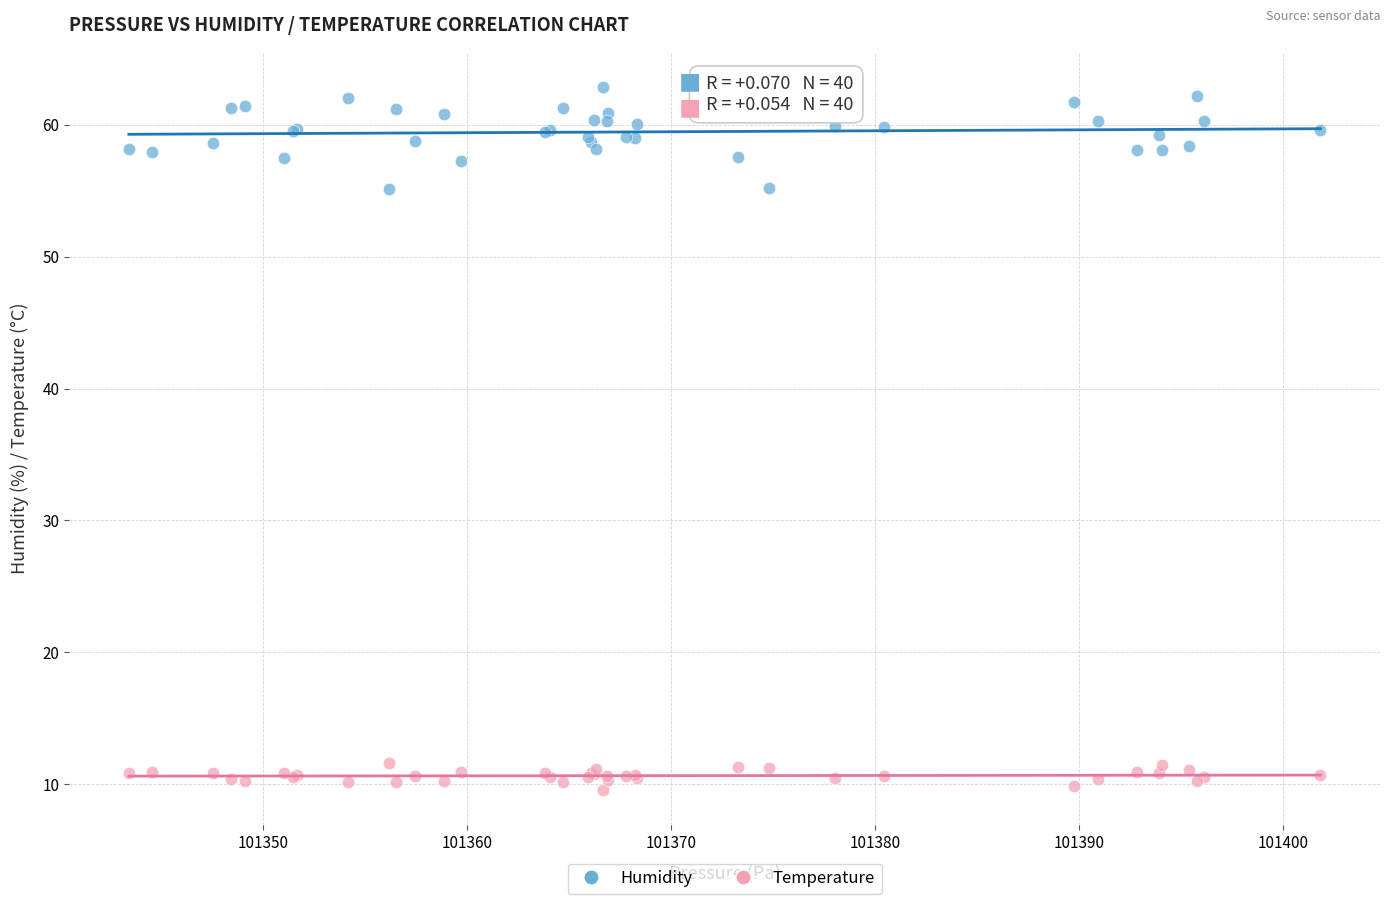

What is the X range (max minus min) for the scatter plot?

58.4